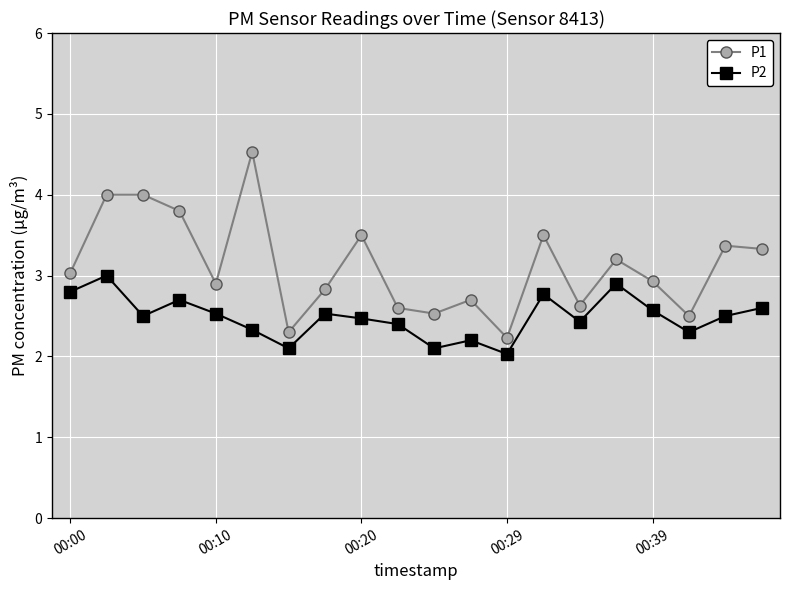

True or false: P1 and P2 intersect in this chart.

False